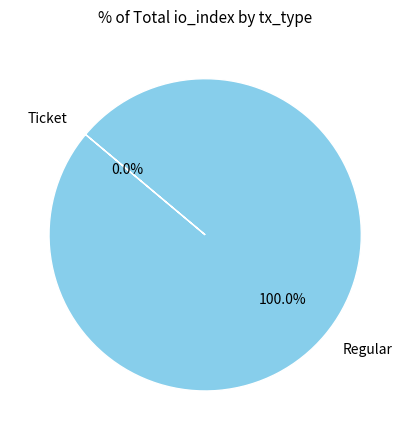

Combined, do Regular and Ticket account for over 50%?

Yes